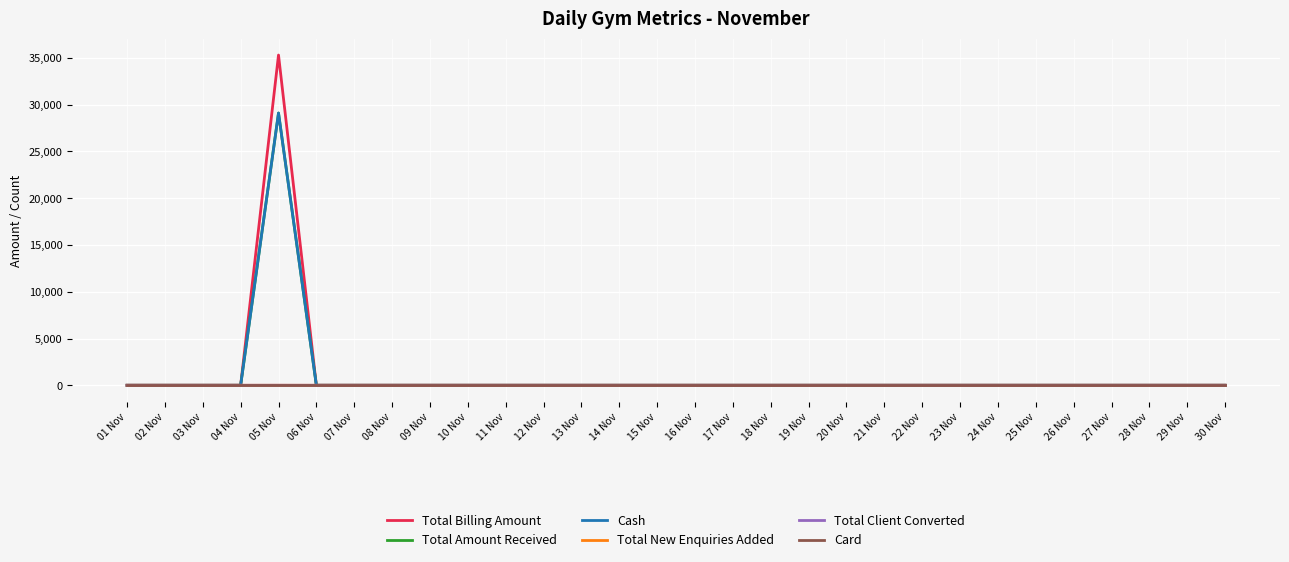

Does the chart display data point markers on the line(s)?

No